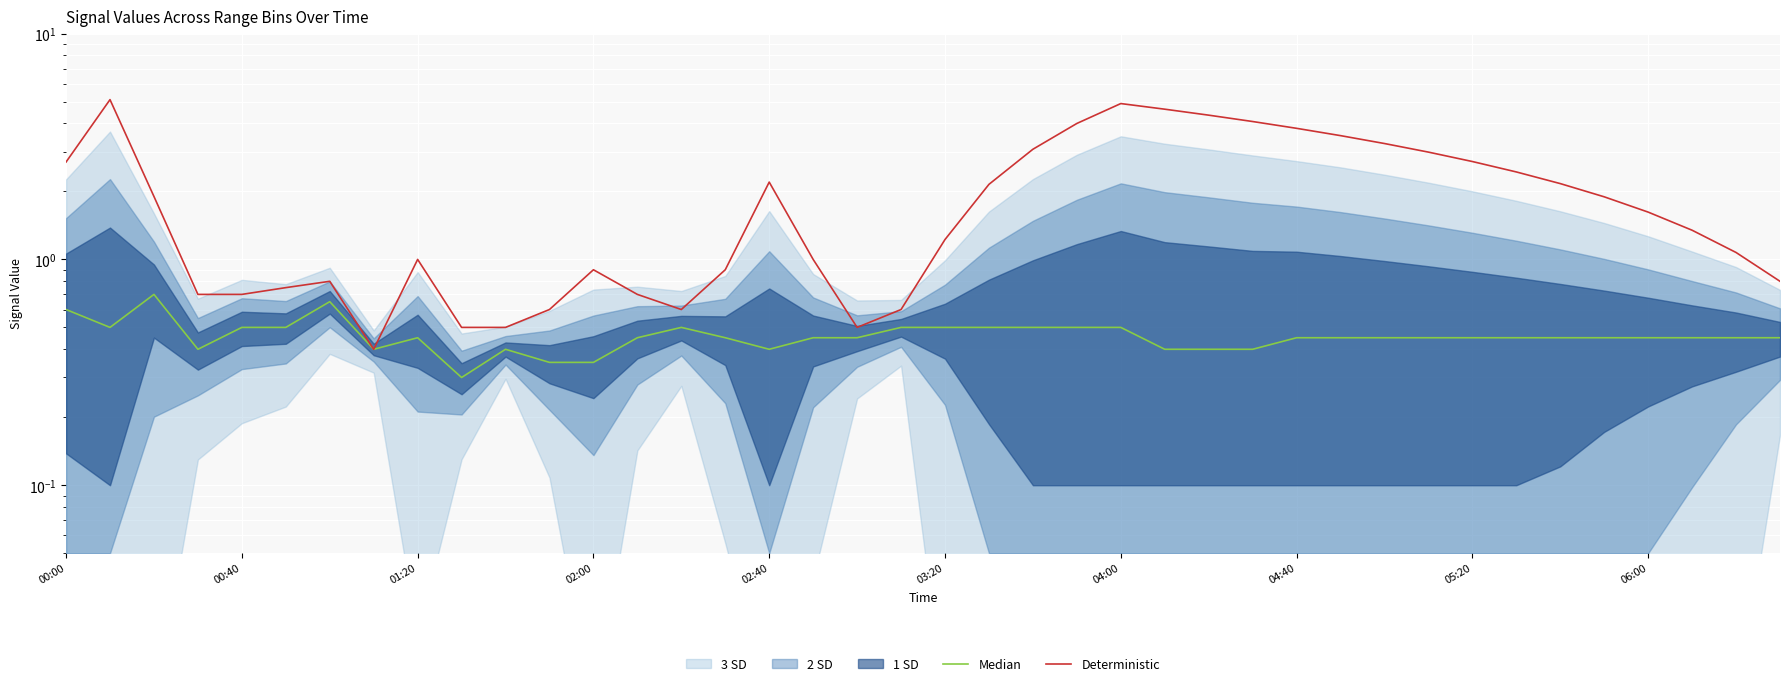

The Median series shows 0.1 at 23. True or false?

False